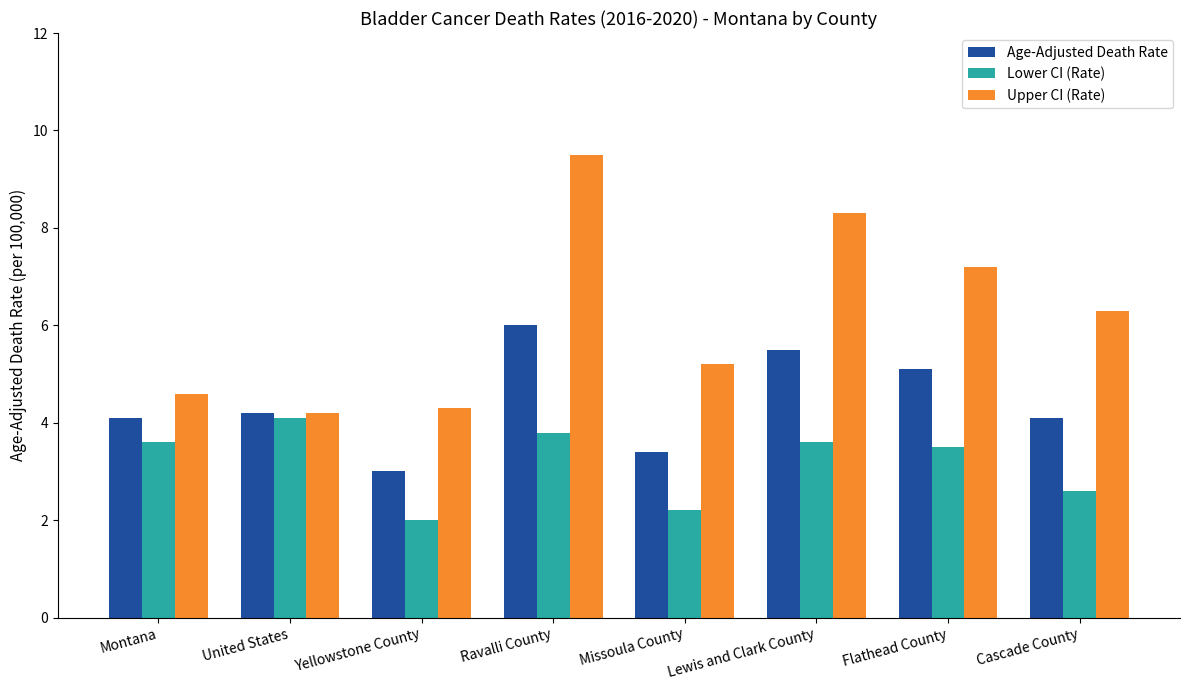

Where is Lower CI (Rate) nearest to the value 3?

Cascade County